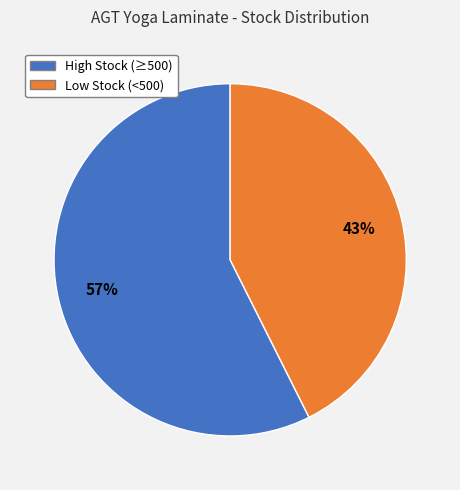

Is there a majority slice in this chart?

Yes